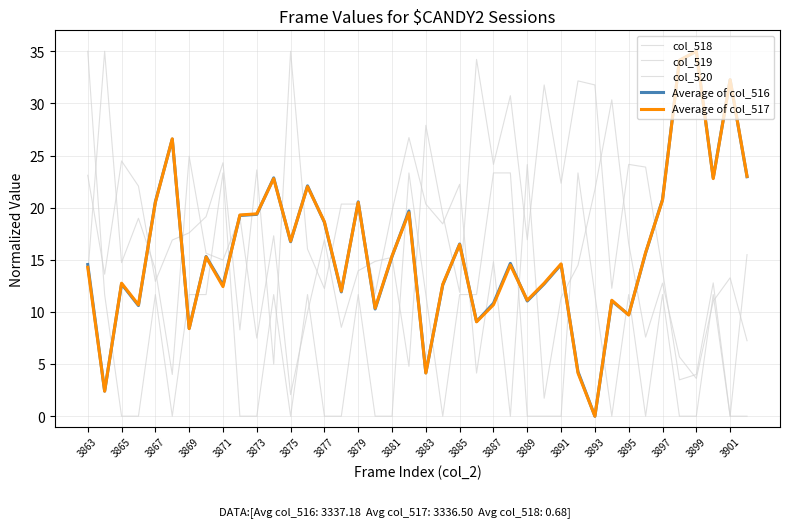

How many lines are shown in the chart?

5